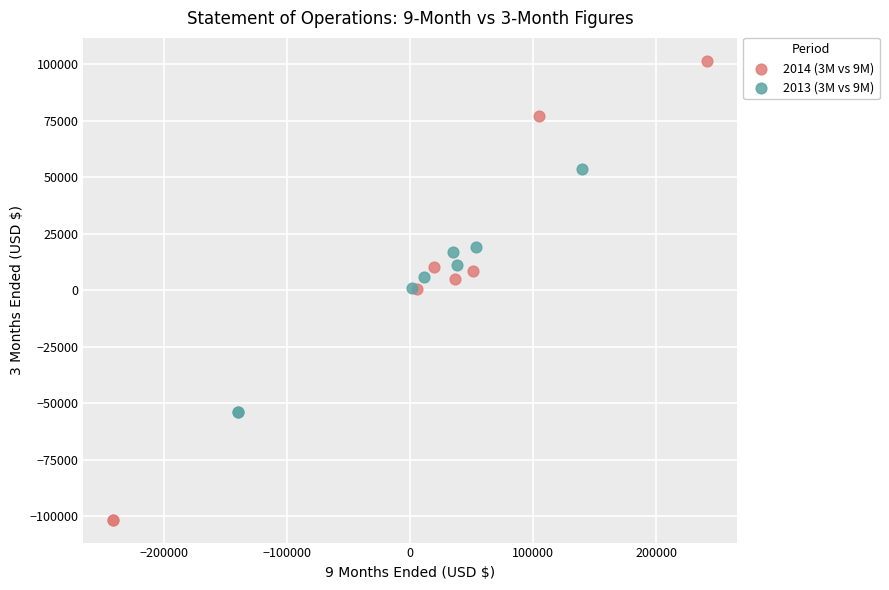

Which series has the widest spread of Y values?

2014 (3M vs 9M)